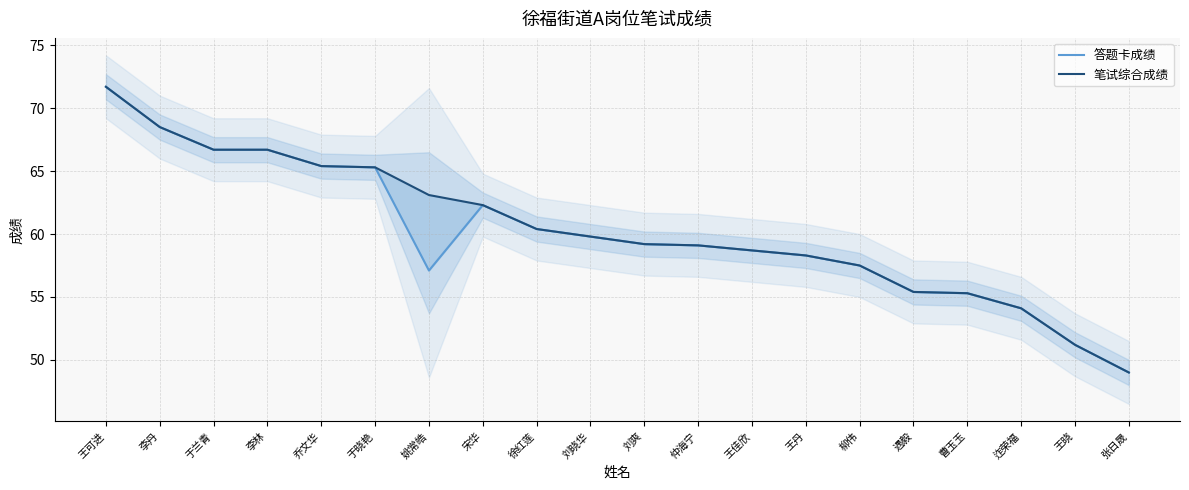

Reading left to right, transcribe all the data shown in this chart.

答题卡成绩: 71.7	68.5	66.7	66.7	65.4	65.3	57.1	62.3	60.4	59.8	59.2	59.1	58.7	58.3	57.5	55.4	55.3	54.1	51.2	49.0
笔试综合成绩: 71.7	68.5	66.7	66.7	65.4	65.3	63.1	62.3	60.4	59.8	59.2	59.1	58.7	58.3	57.5	55.4	55.3	54.1	51.2	49.0